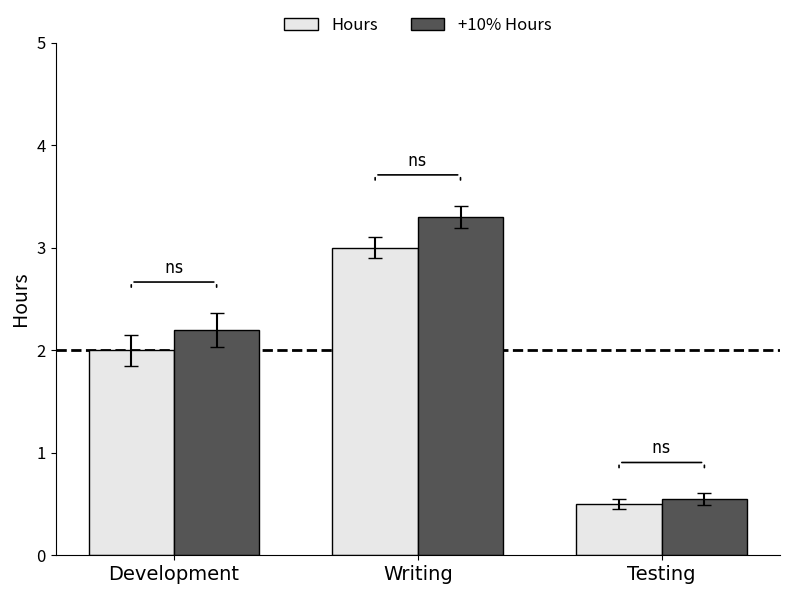

What is the lowest value of the +10% Hours series?

0.6